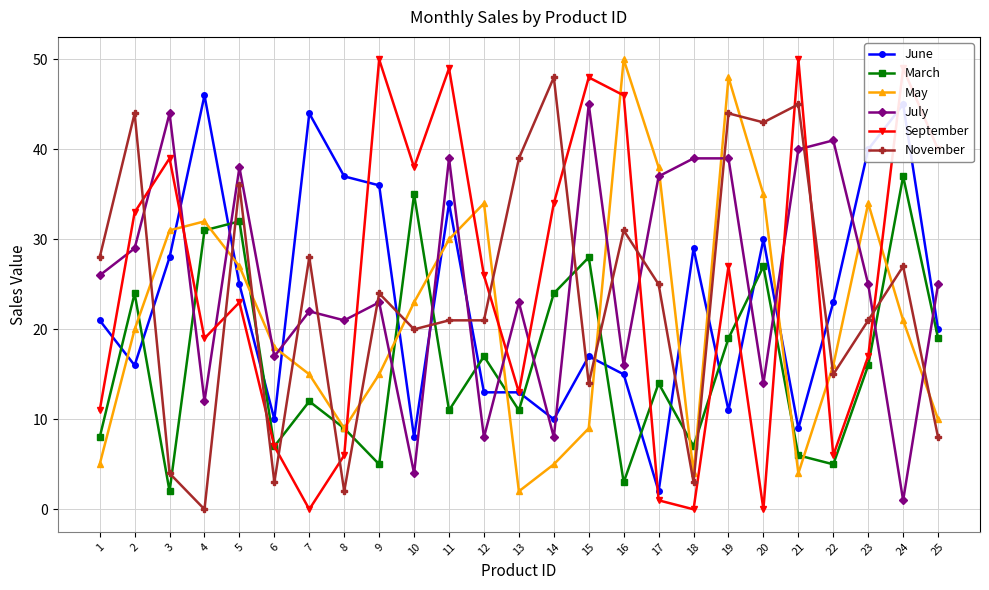

The May series shows 5 at 14. True or false?

True